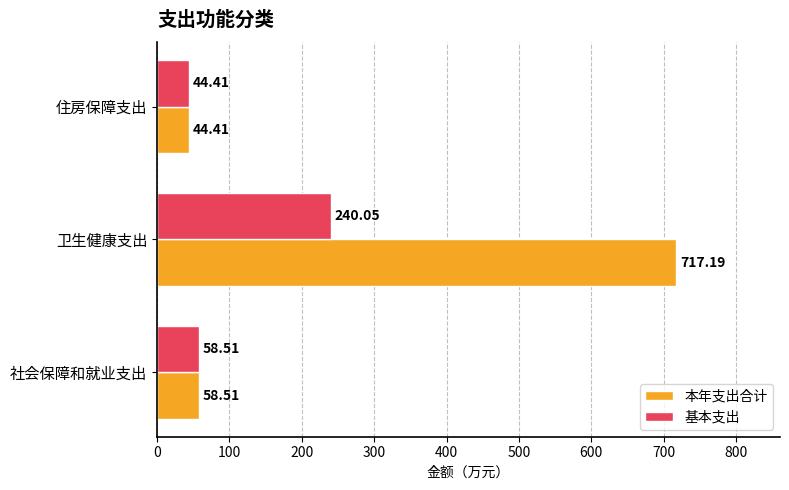

What is the difference between the maximum and minimum values in the 基本支出 series?

195.6